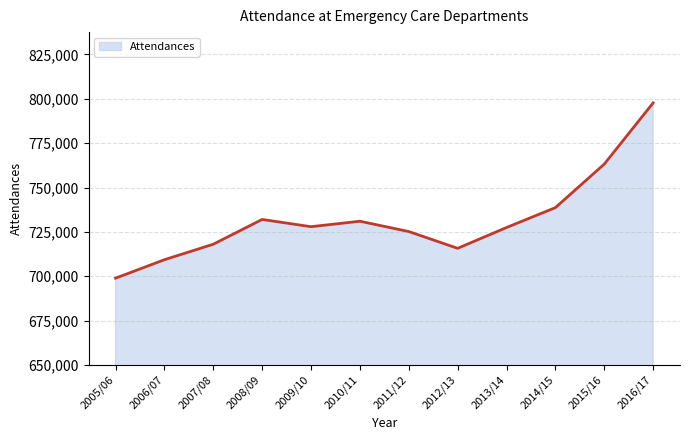

What is the change in value from 2007/08 to 2008/09?

+13964